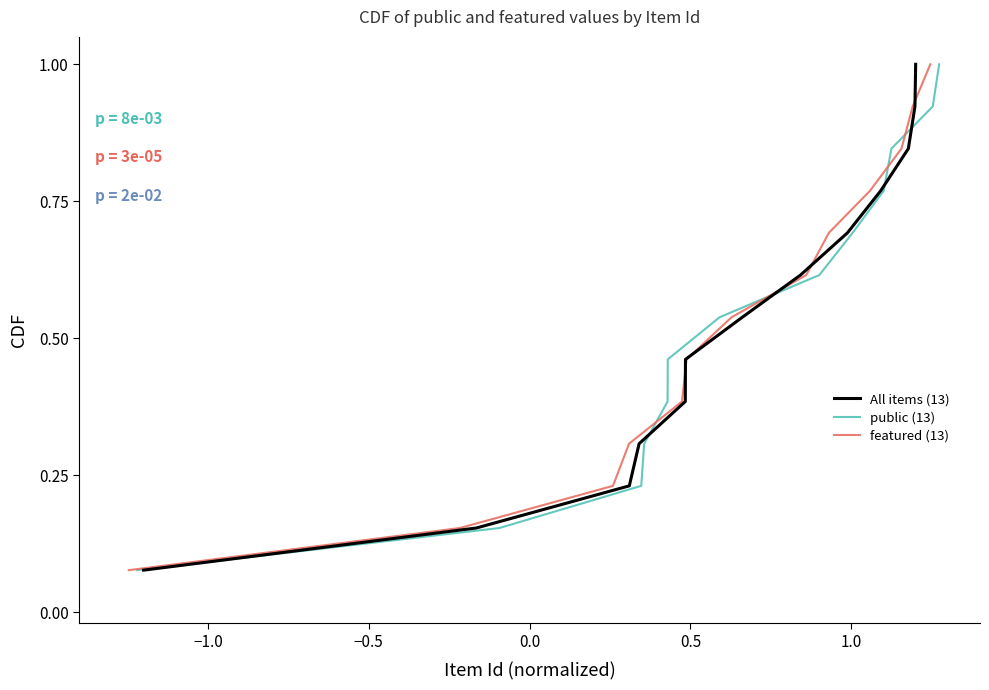

What is the maximum value for All items (13)?

1.0